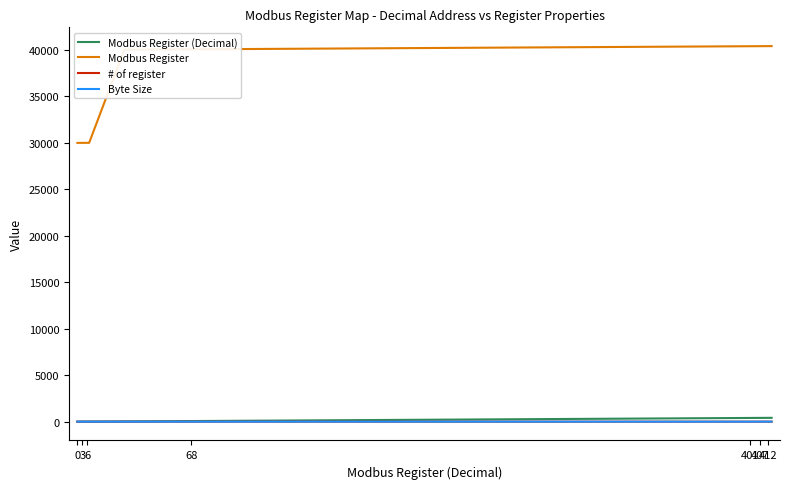

Count the # of register values in the range 1 to 2.

20